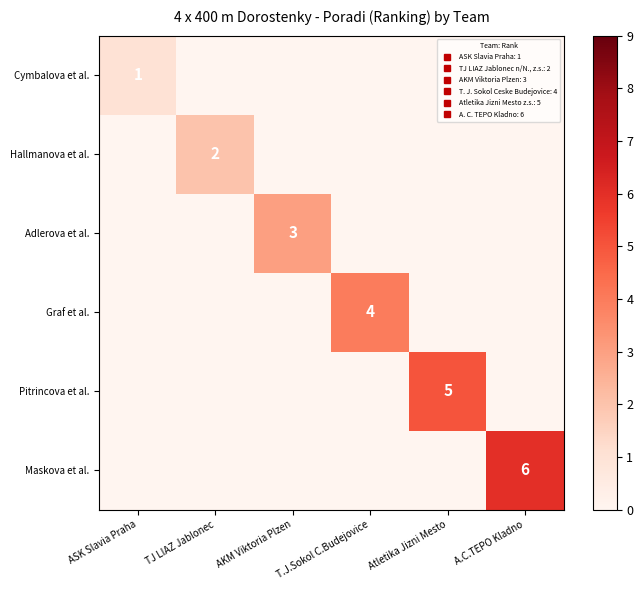

List the labels in order of Adlerova et al. value, largest first.

AKM Viktoria Plzen, ASK Slavia Praha, TJ LIAZ Jablonec, T.J.Sokol C.Budejovice, Atletika Jizni Mesto, A.C.TEPO Kladno